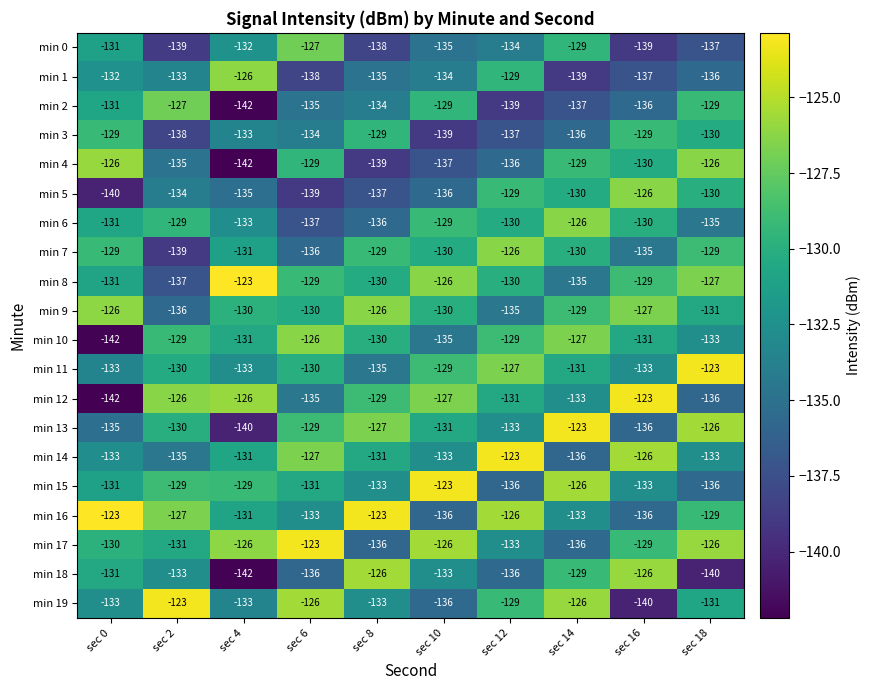

The value of min 18 at sec 8 is -46. True or false?

False